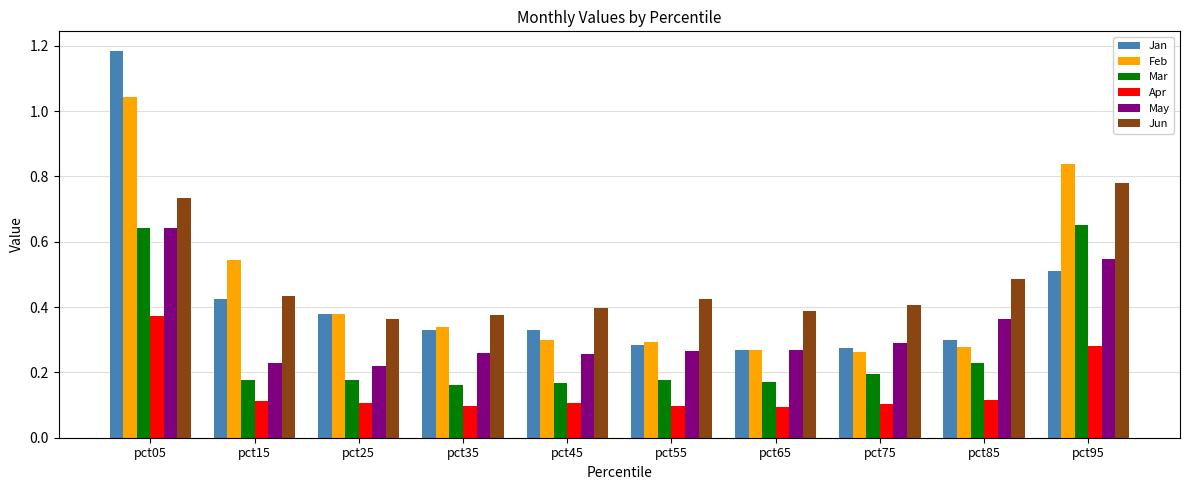

What is the sum of all Mar values?

2.7